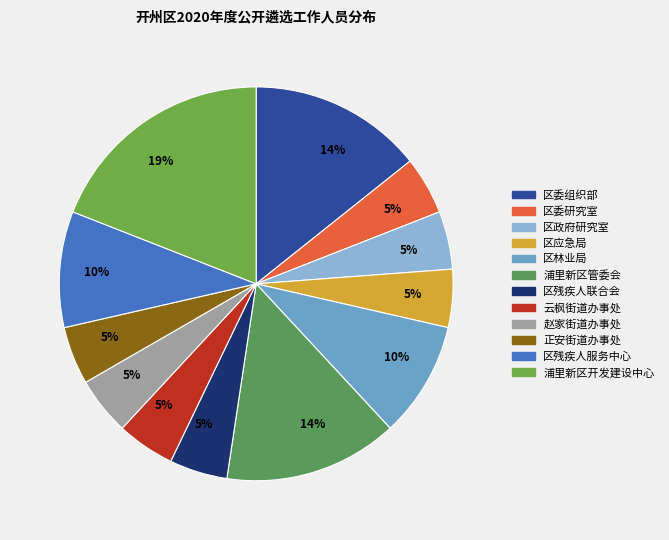

Count the number of slices in the pie.

12